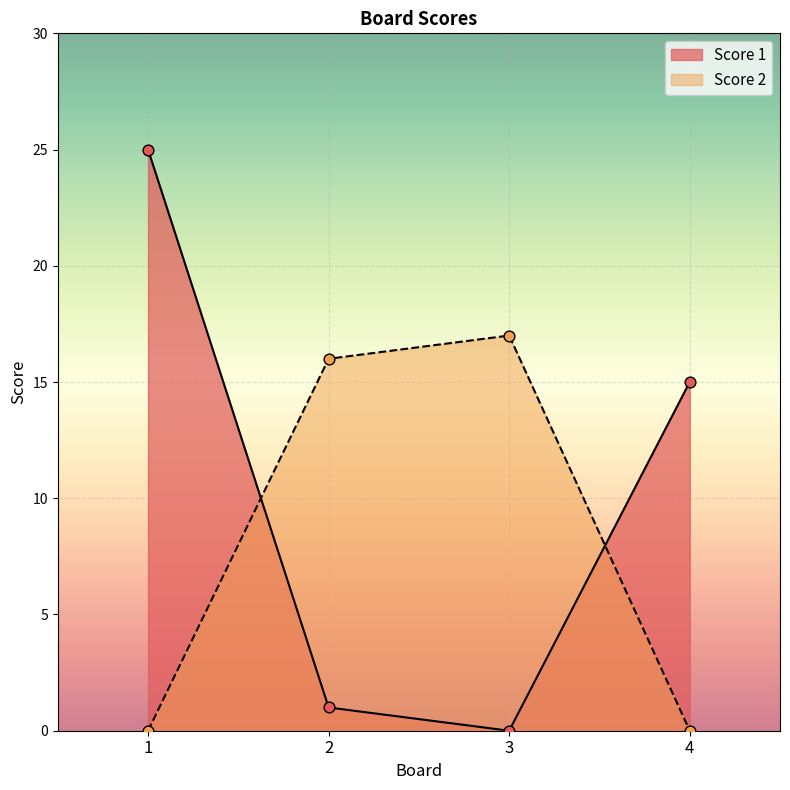

What are all the series names shown in the legend?

Score 1, Score 2